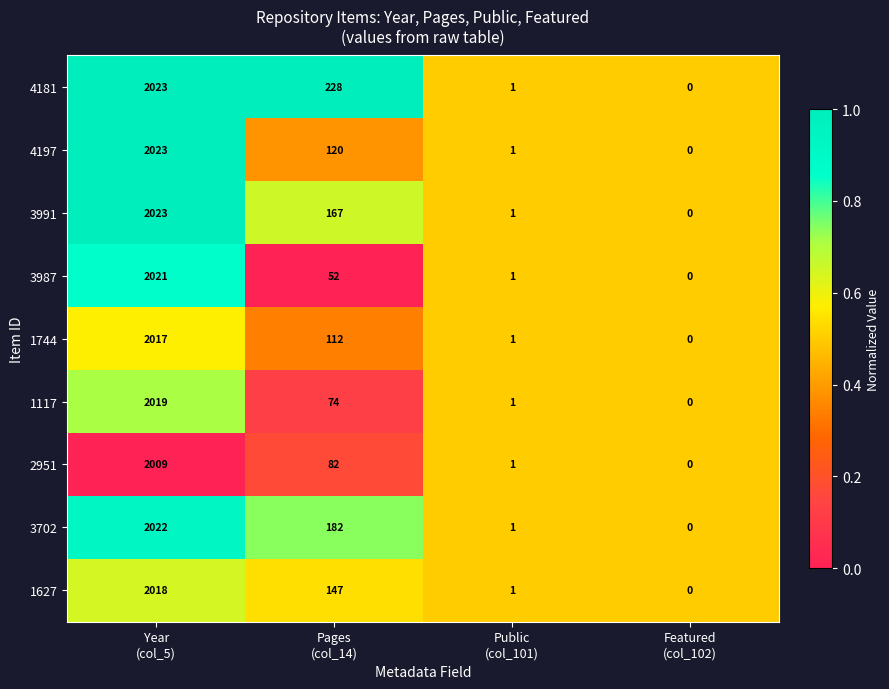

What is the maximum value for 4197?

2023